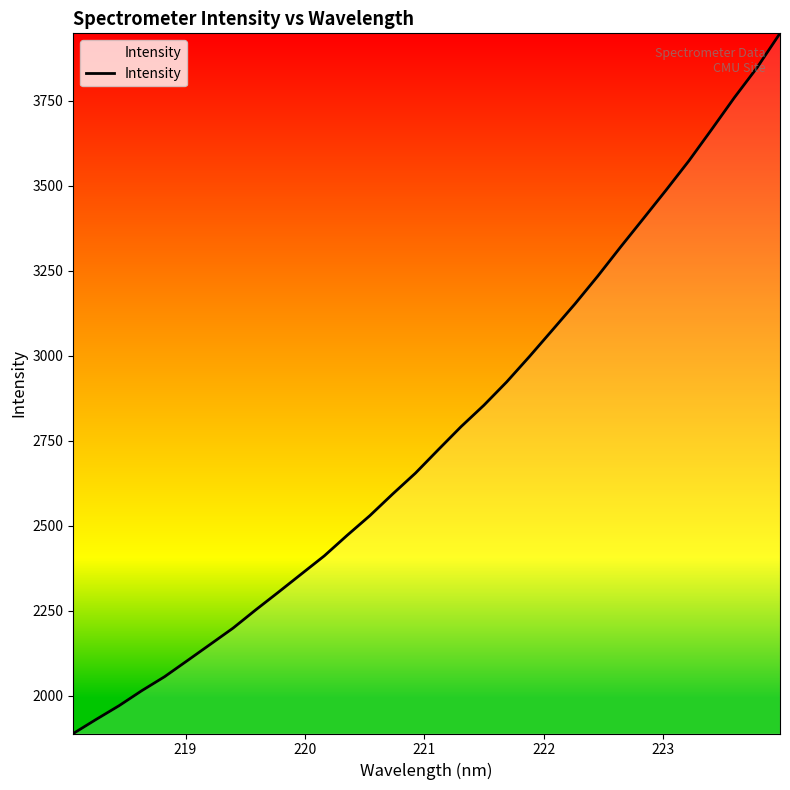

What is the smallest value displayed?

1889.1